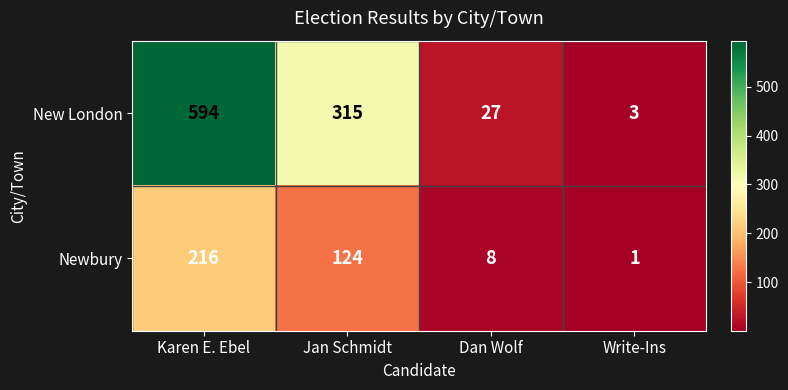

At which label is New London closest to 298?

Jan Schmidt